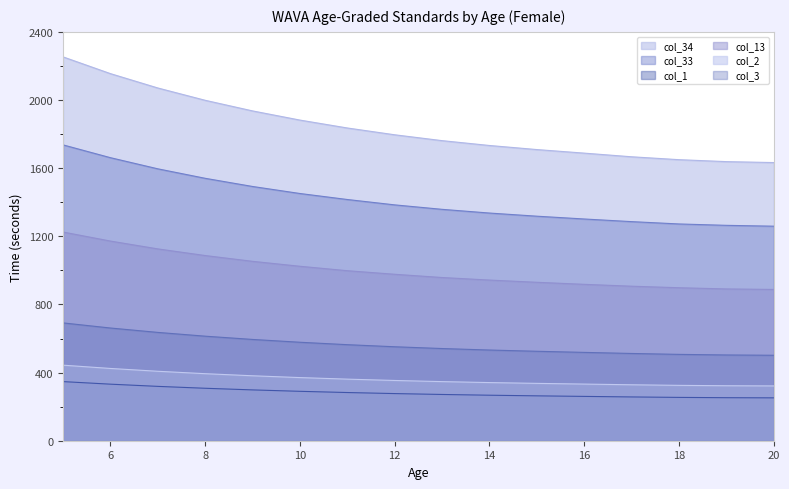

What are all the series names shown in the legend?

col_34, col_33, col_1, col_13, col_2, col_3